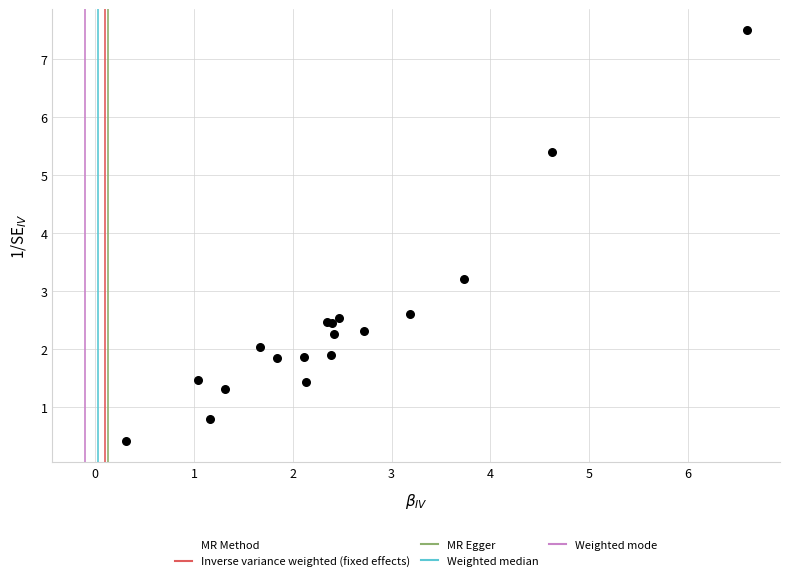

What Y value in the scatter plot is closest to 3?

3.2